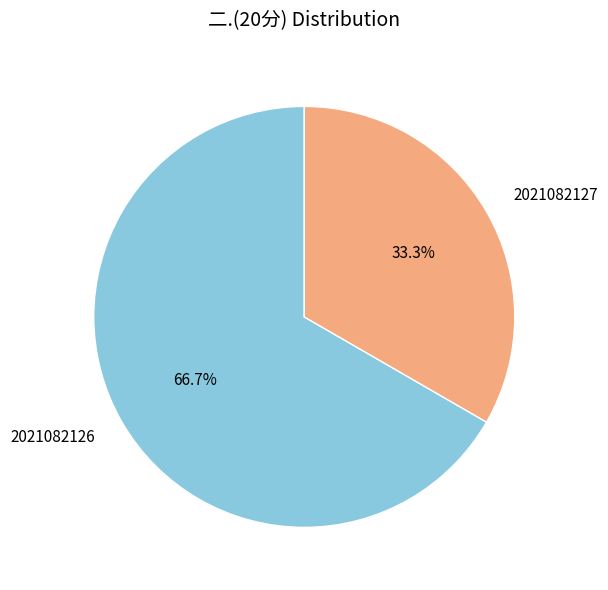

To the nearest percent, what is the average slice percentage?

50%